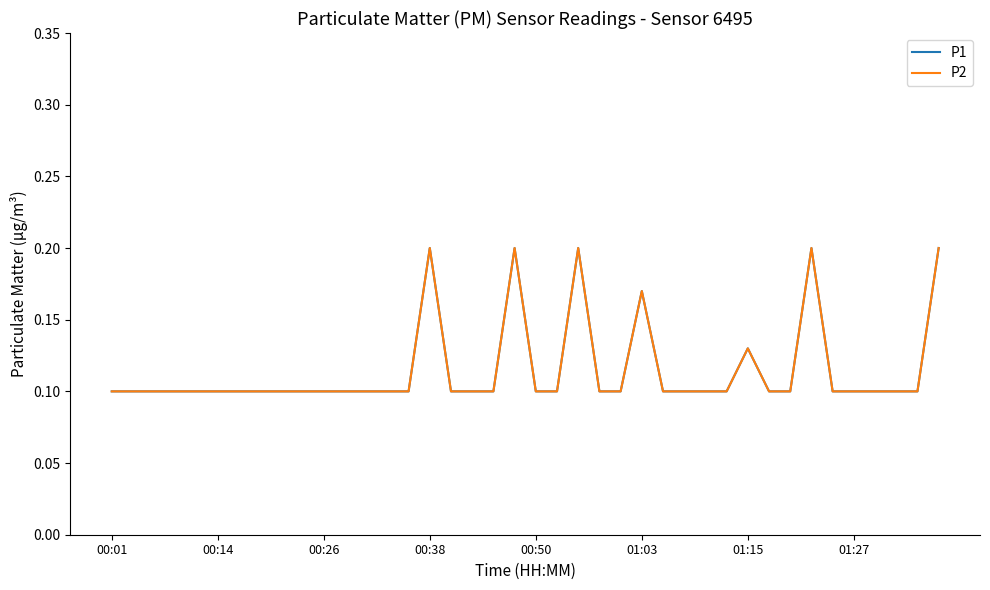

What is the value of the P1 point at the 34th from the left?

0.2